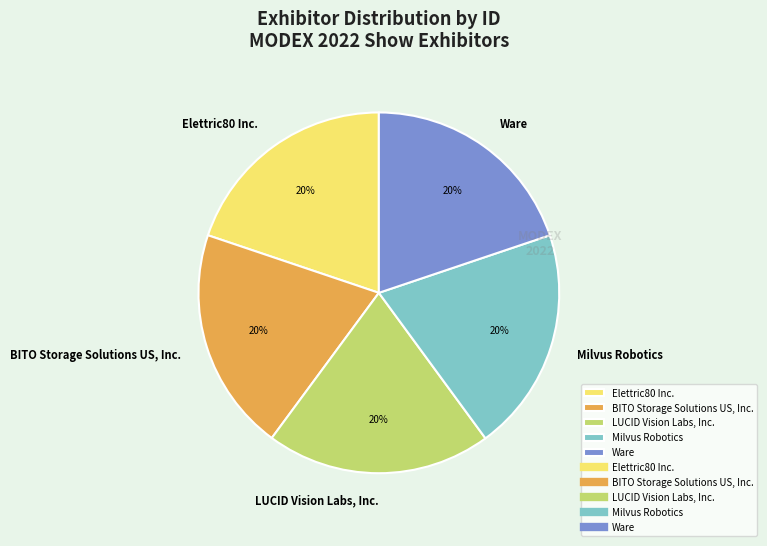

Approximately how many times larger is the value at Ware compared to Milvus Robotics?

1.0